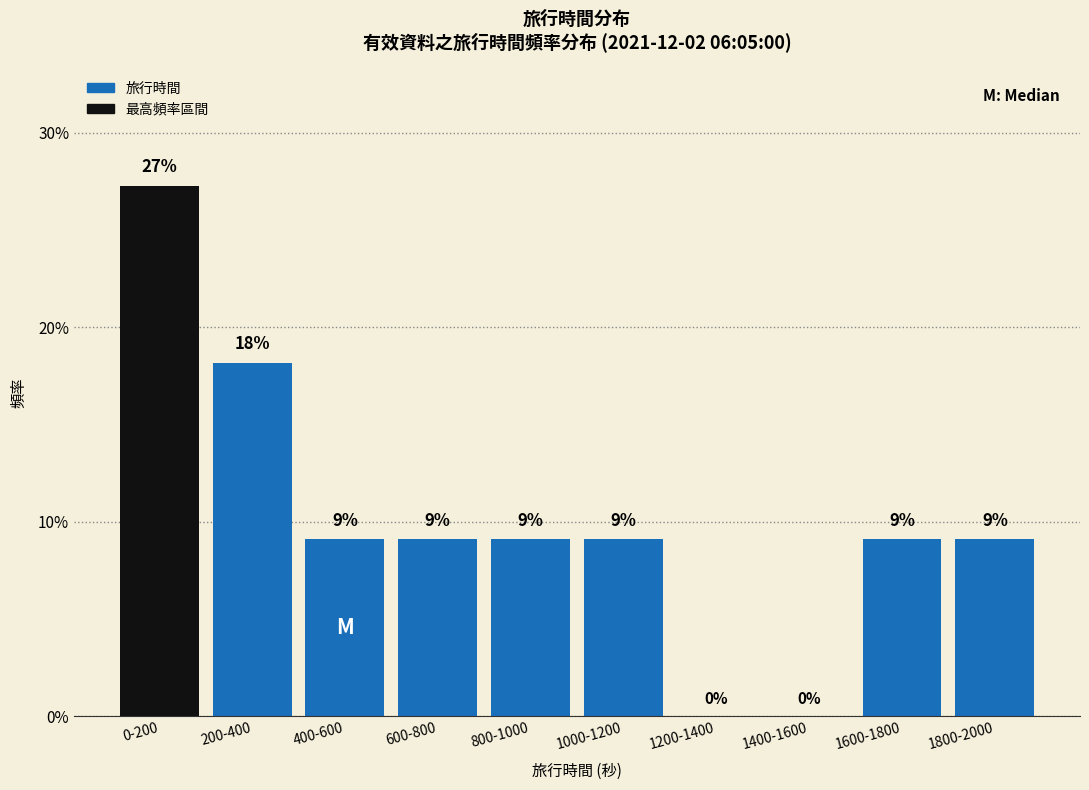

Are the bars horizontal?

No